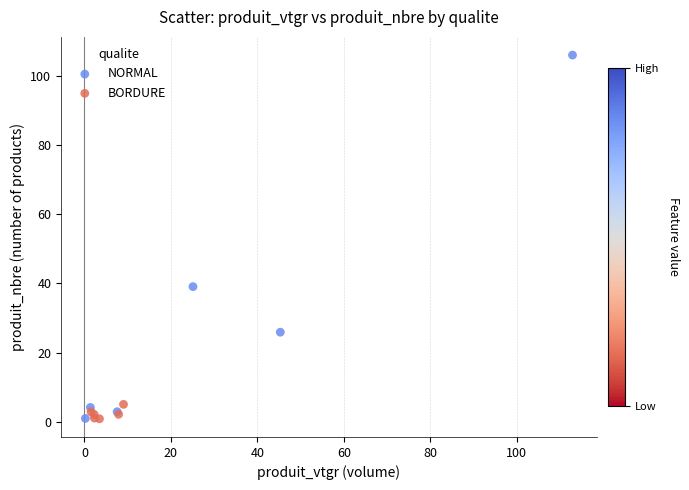

Which series reaches the maximum Y coordinate?

NORMAL